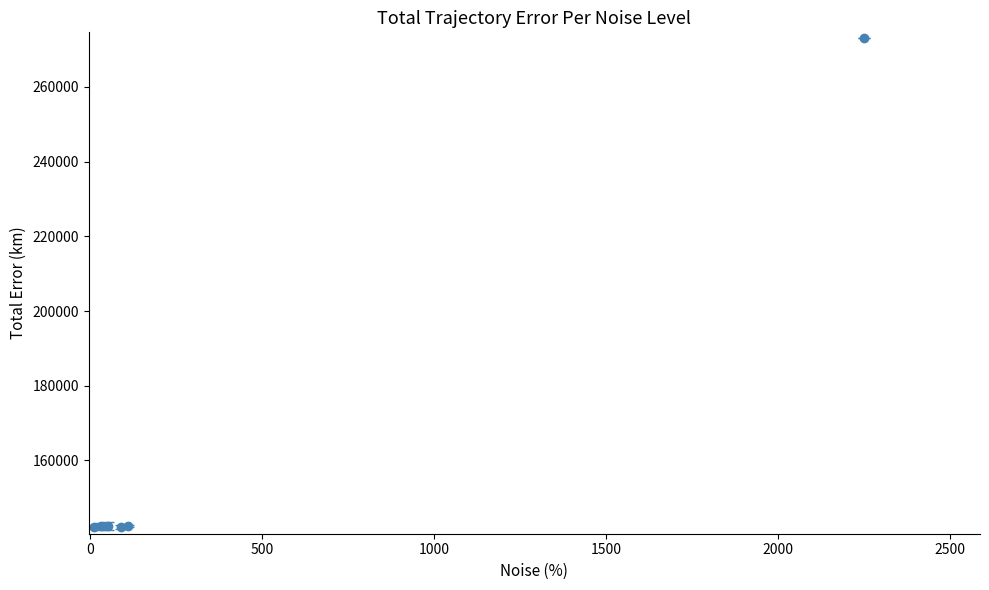

What is the difference between the maximum and second lowest values?

130891.0